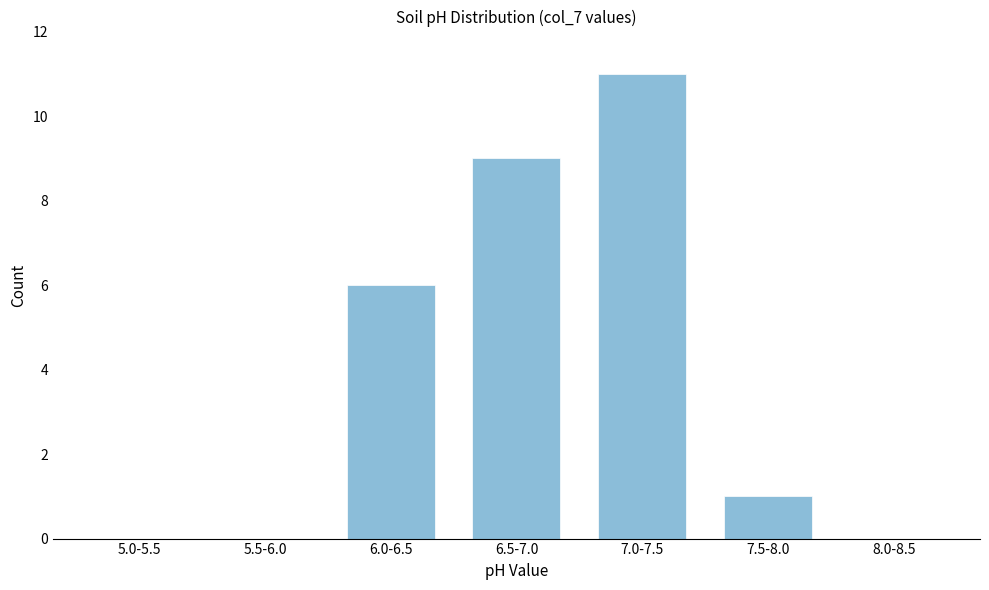

Reading left to right, transcribe all the data shown in this chart.

5.0-5.5=0	5.5-6.0=0	6.0-6.5=6	6.5-7.0=9	7.0-7.5=11	7.5-8.0=1	8.0-8.5=0